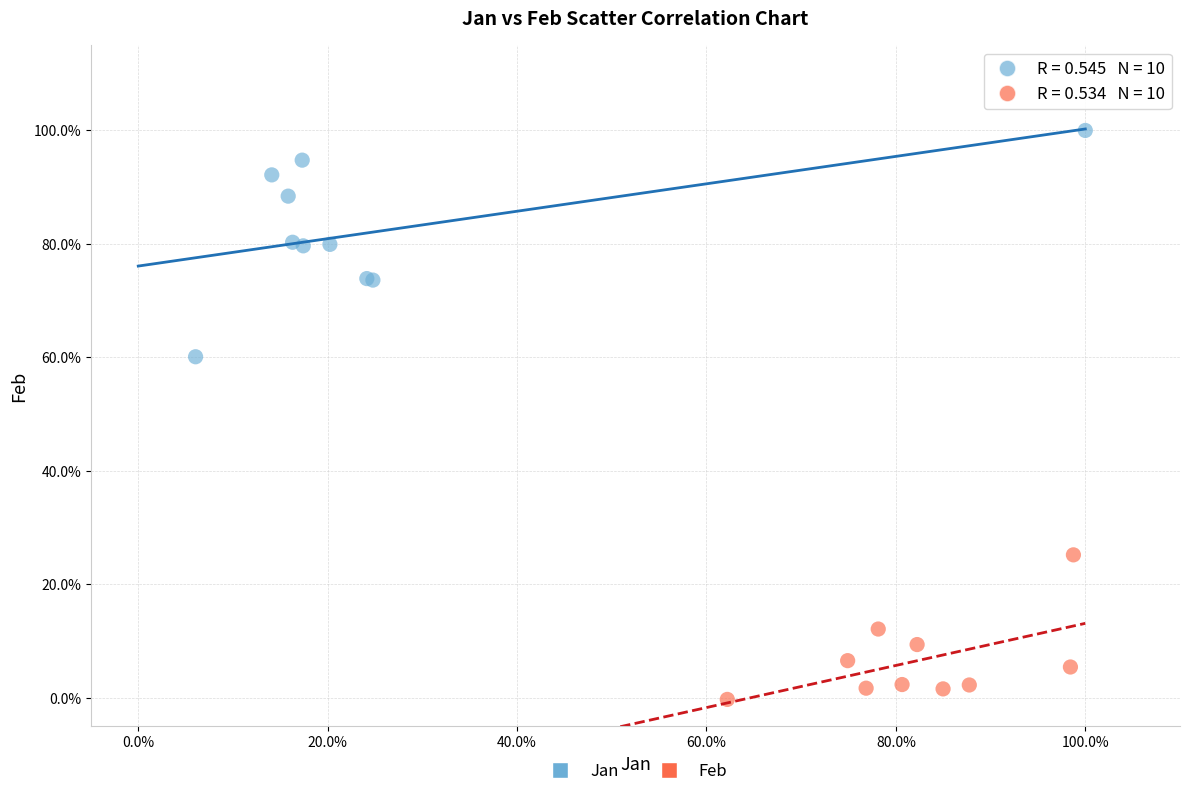

What are all the series names shown in the legend?

Jan, Feb